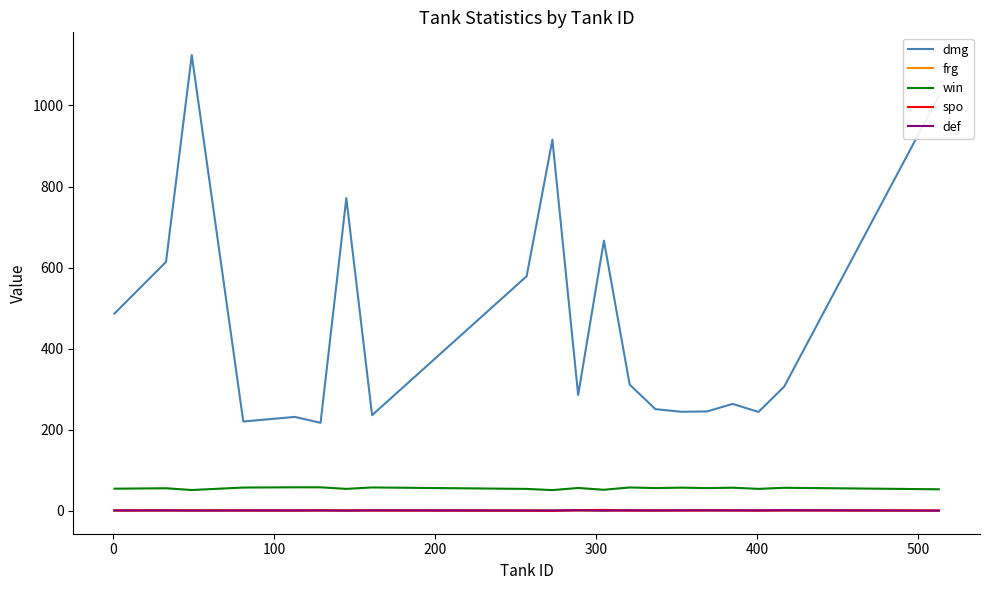

Which series has the largest range (max minus min)?

dmg